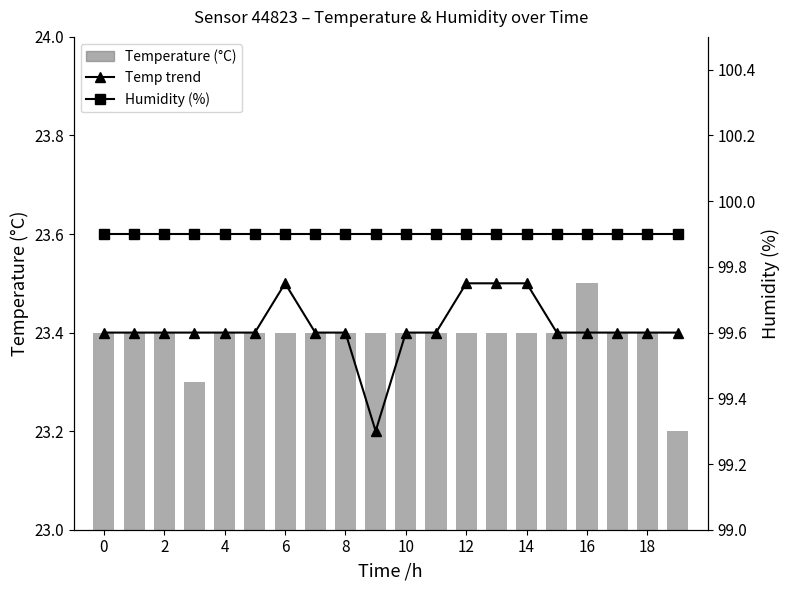

Rank the series by their maximum value, from lowest to highest.

Temperature line, Temperature (°C), Humidity (%)